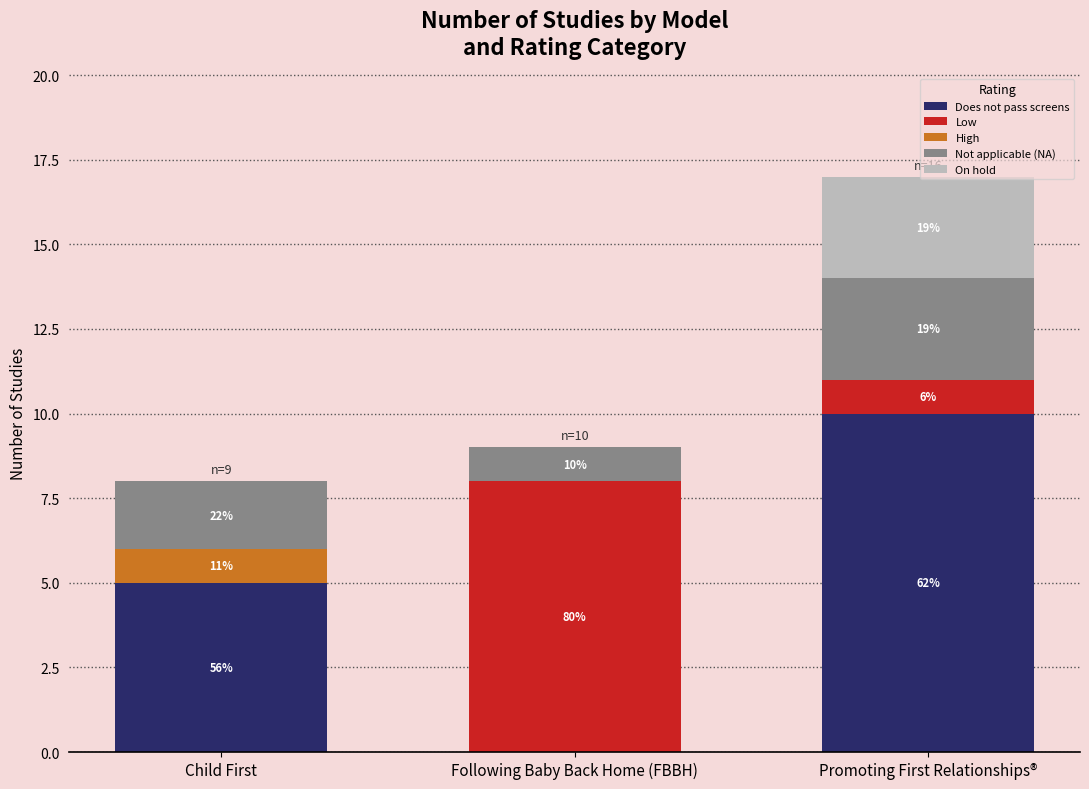

Are the bars horizontal?

No